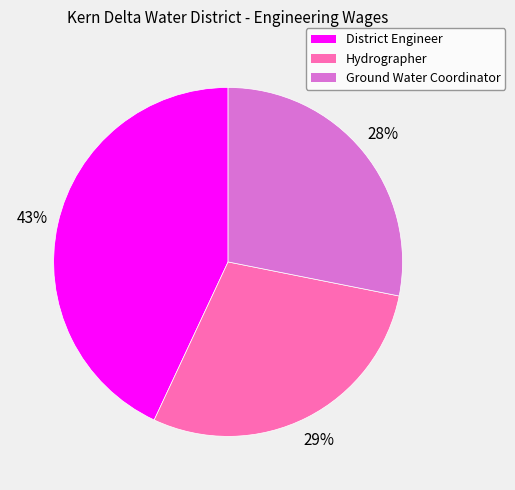

Is it true that Ground Water Coordinator is 16% of the pie?

False